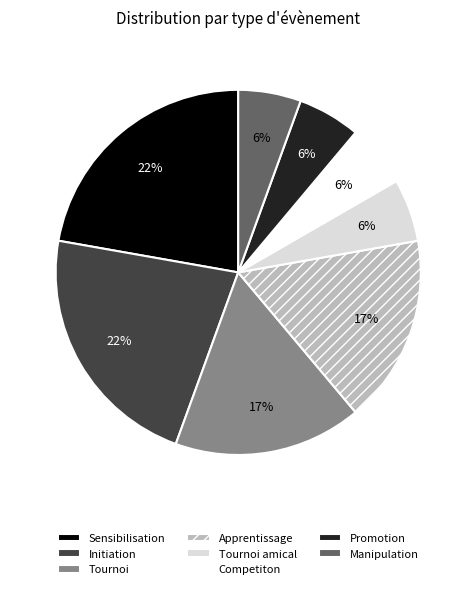

True or false: Promotion accounts for 18% of the total.

False